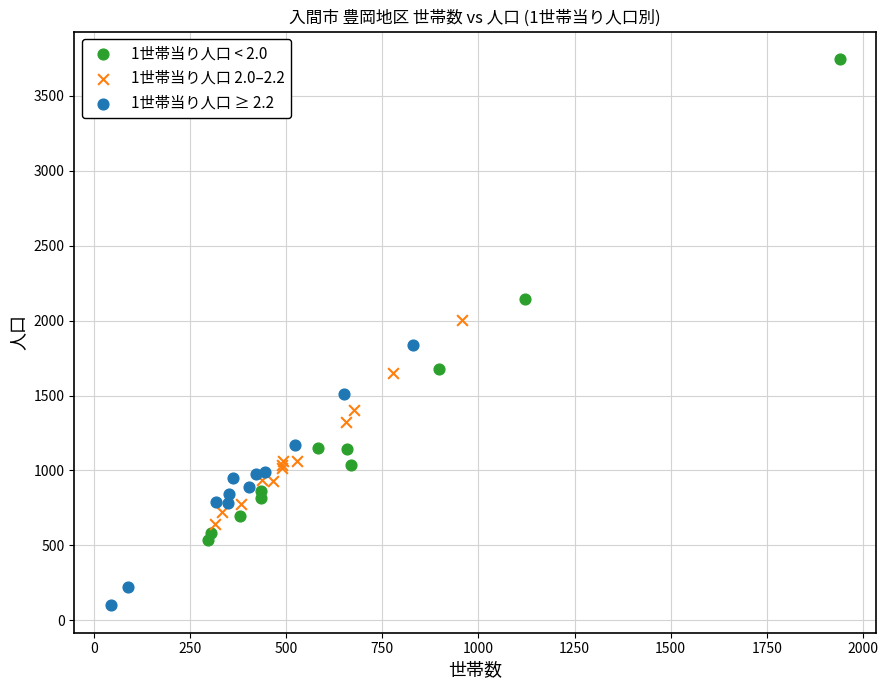

Which series contains the lowest Y value?

1世帯当り人口 ≥ 2.2